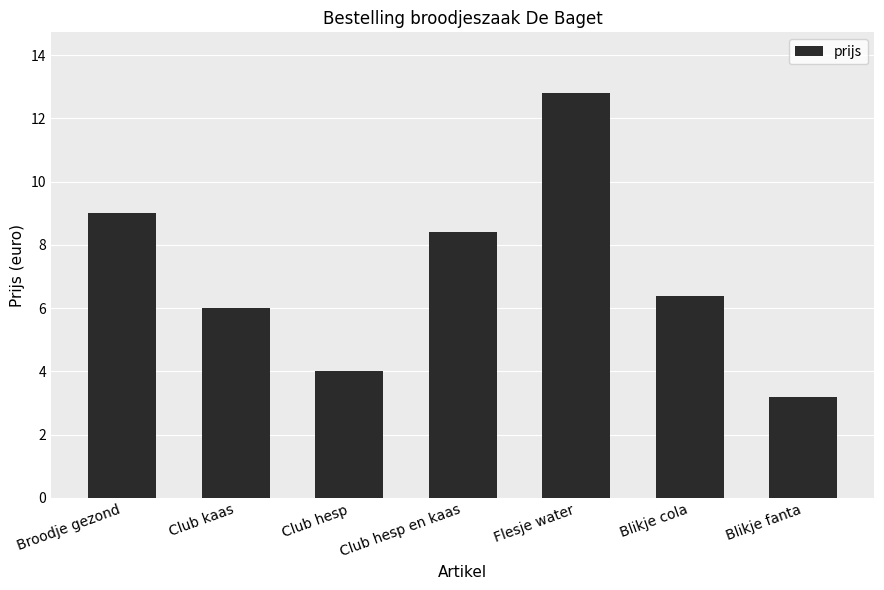

What is the sum of all values?

49.8